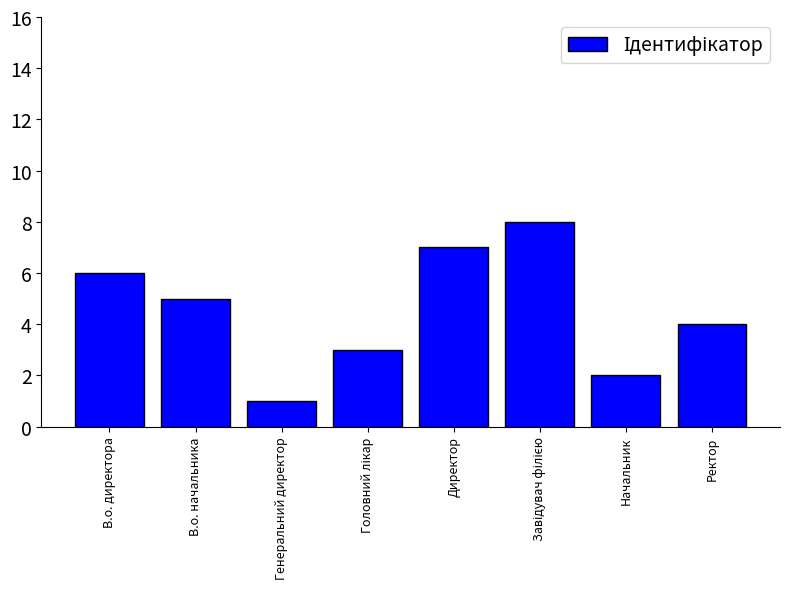

True or false: the data shows 2 at Начальник.

True